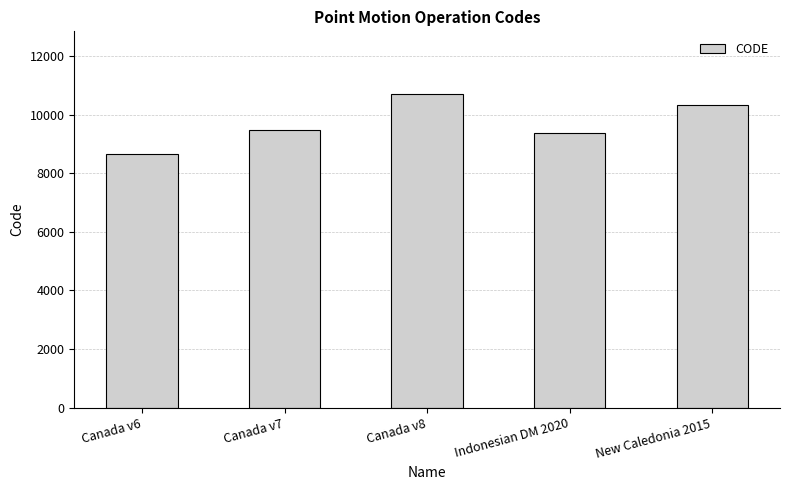

What is the ratio of the value at Canada v6 to the value at Canada v8?

0.8